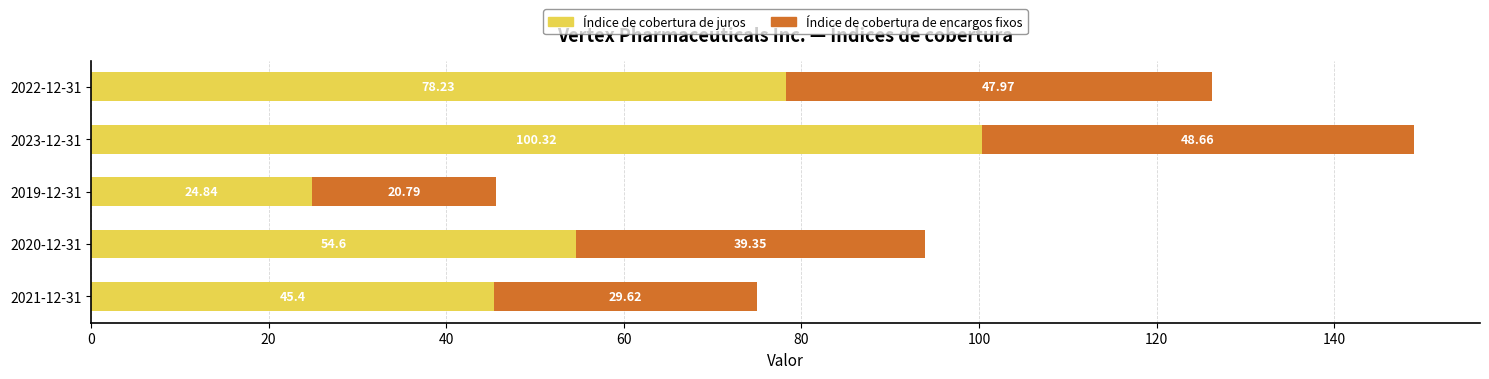

At which category is the sum across all series the highest?

2023-12-31